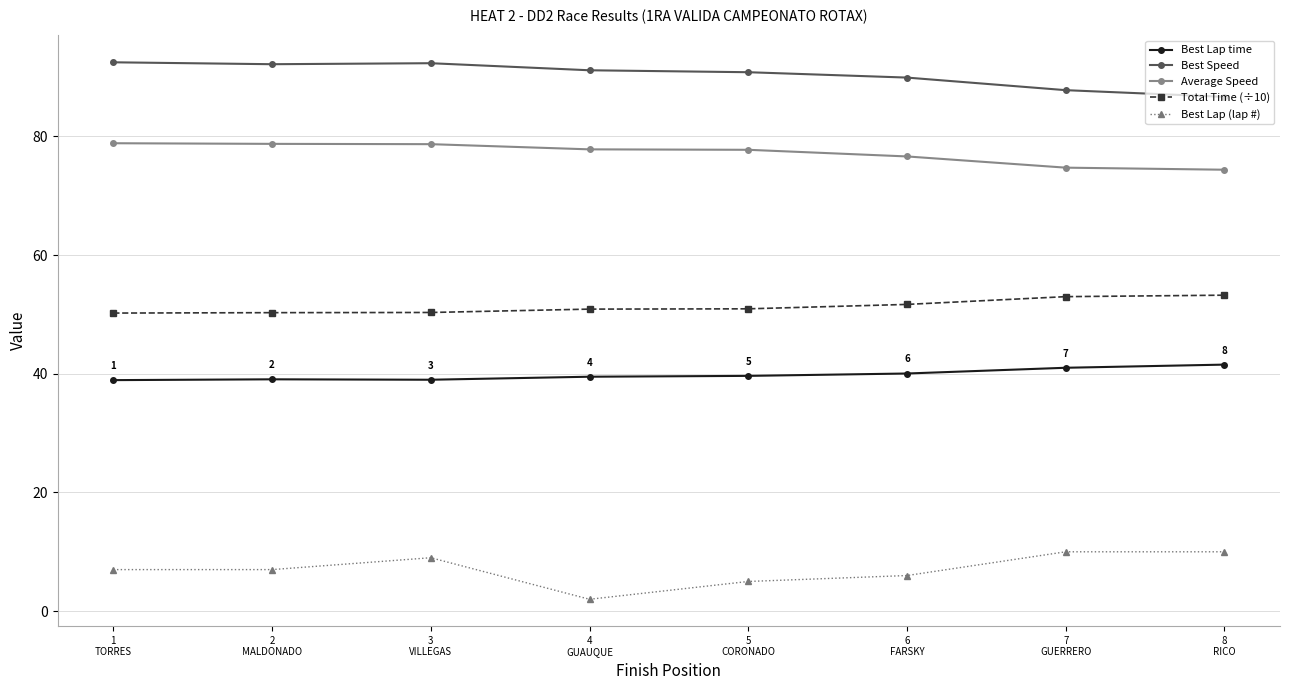

What are all the series names shown in the legend?

Best Lap time, Best Speed, Average Speed, Total Time (÷10), Best Lap (lap #)